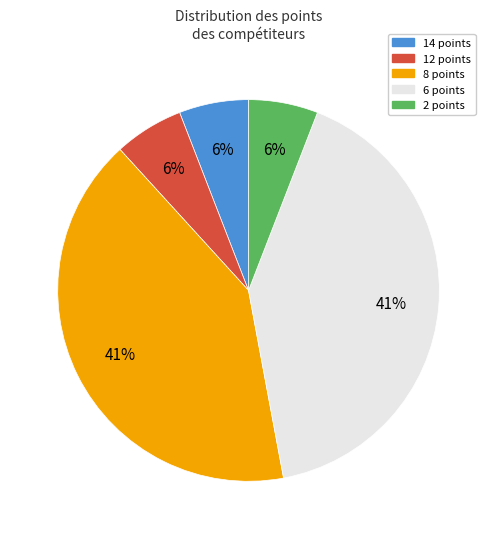

To the nearest percent, what is the difference between the largest and smallest slice percentages?

35%